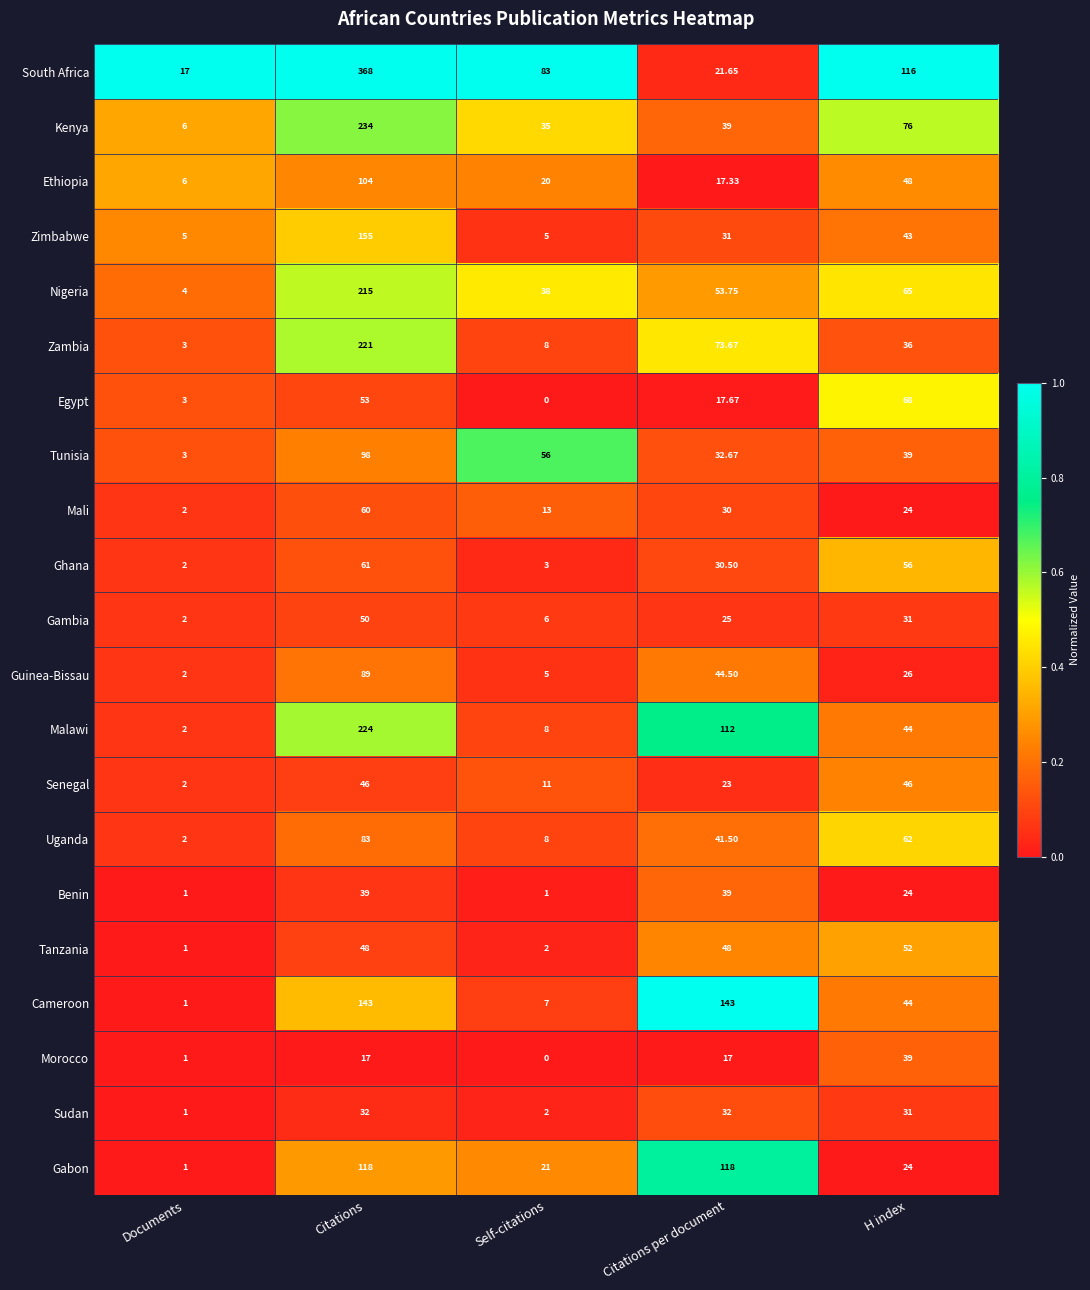

Which series has the widest spread of values?

South Africa